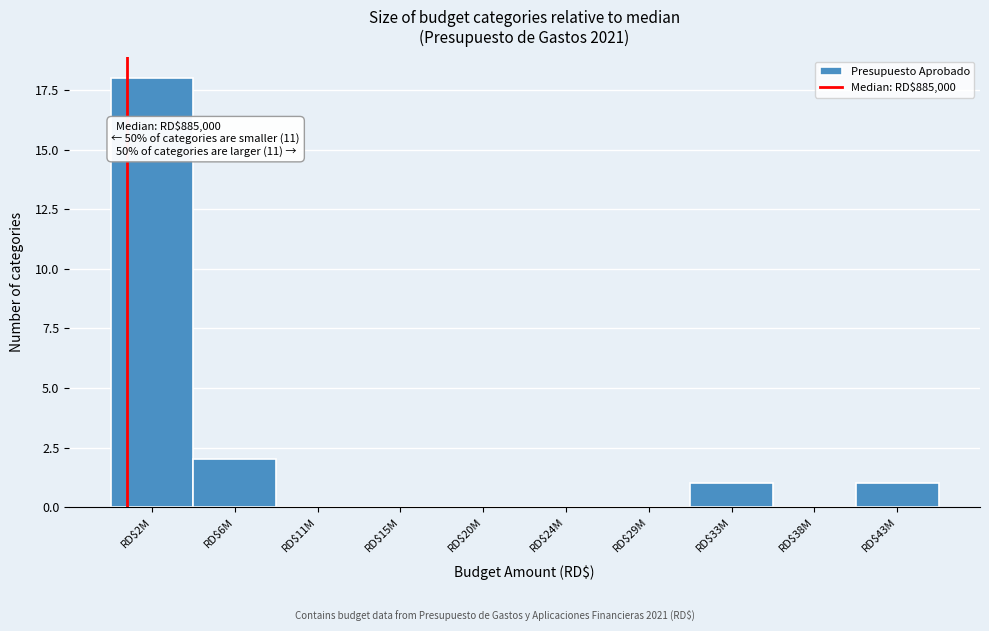

Which label corresponds to the largest value in the chart?

RD$2M